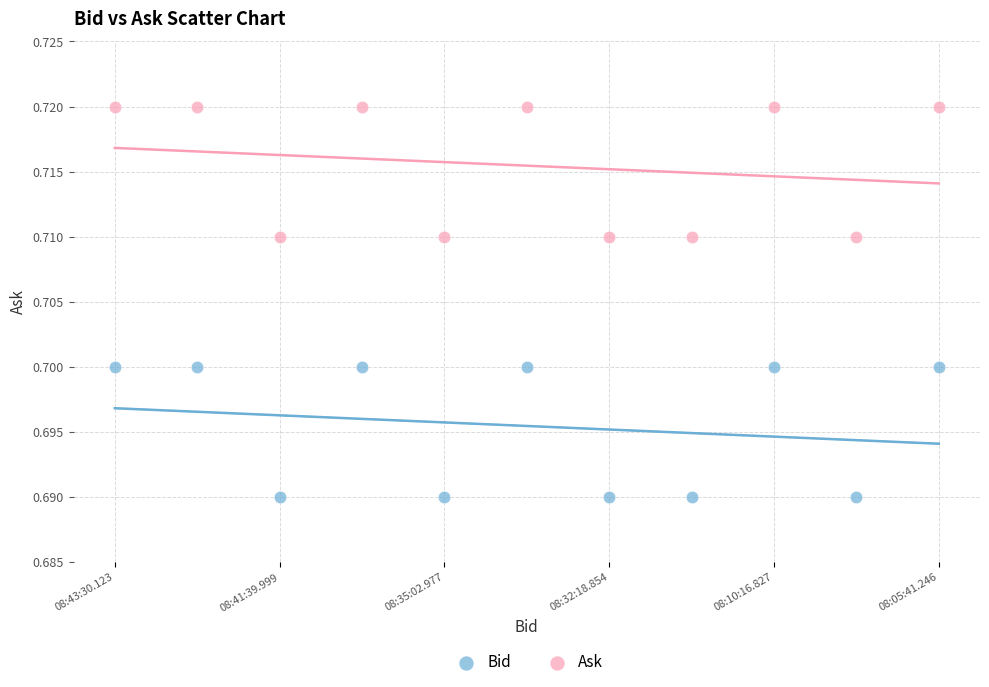

Which series contains the lowest Y value?

Bid